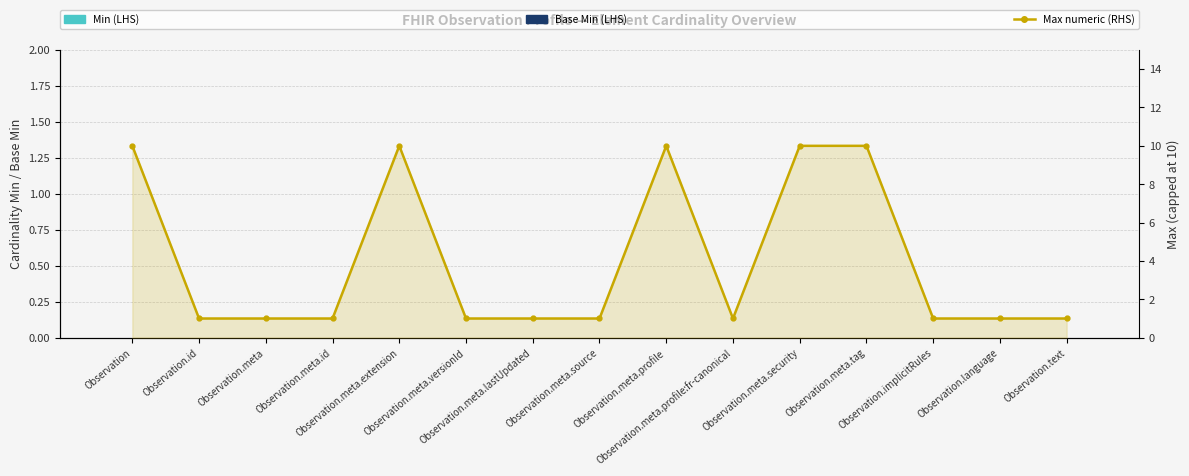

What is the label of the 5th bar from the right?

Observation.meta.security